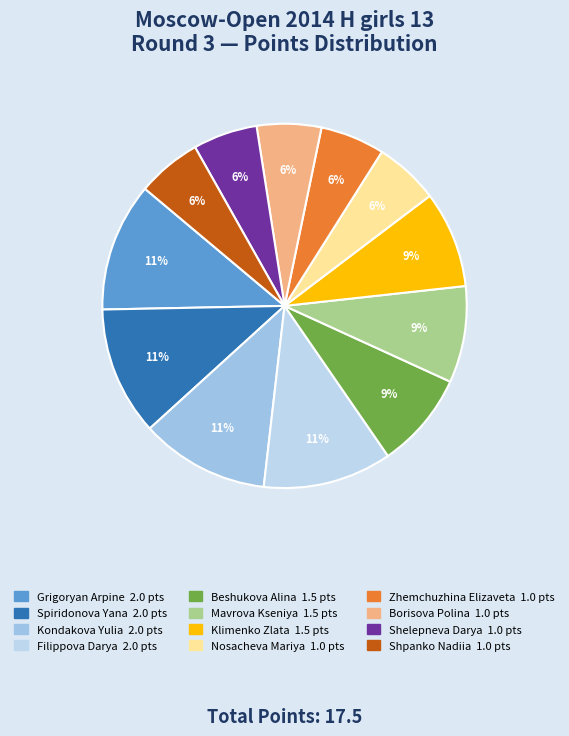

Is it true that Grigoryan Arpine is 11% of the pie?

True